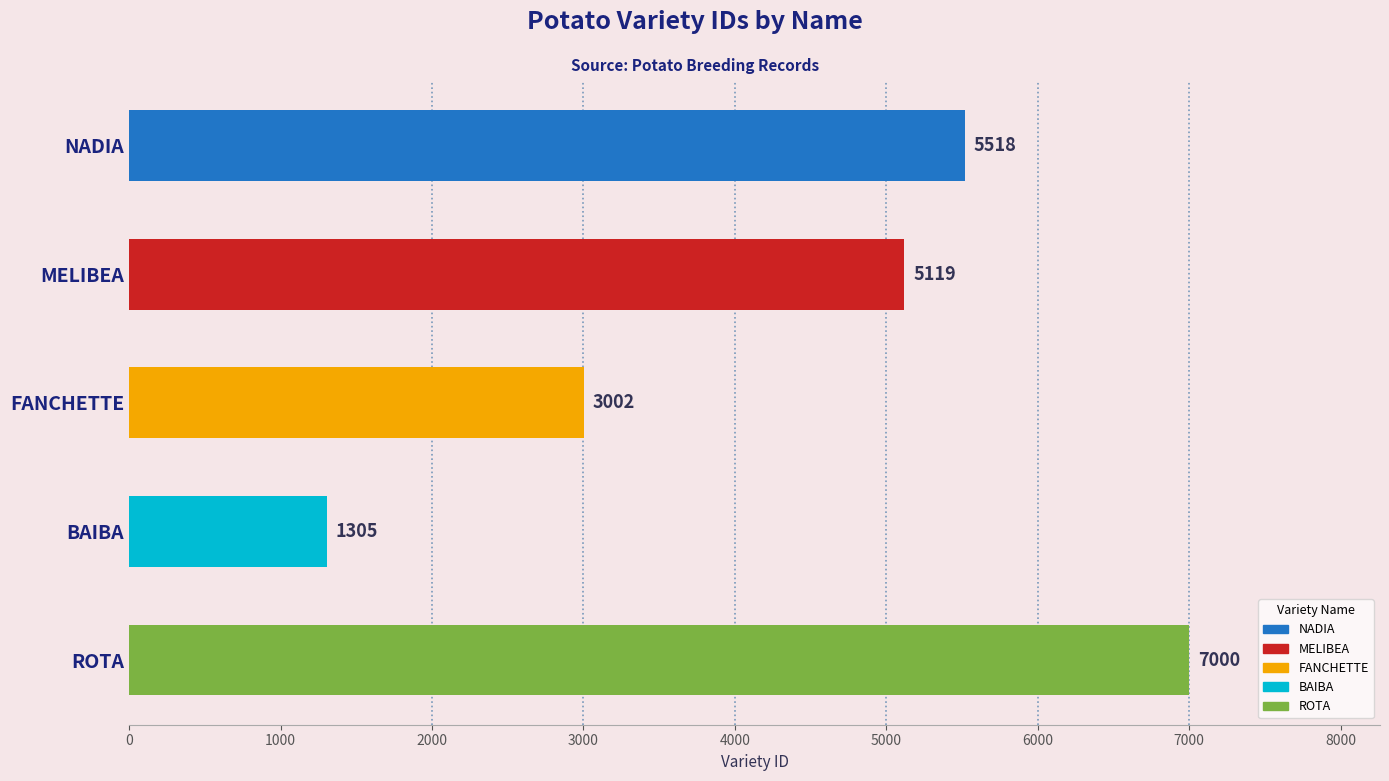

The value at ROTA is 11409. True or false?

False